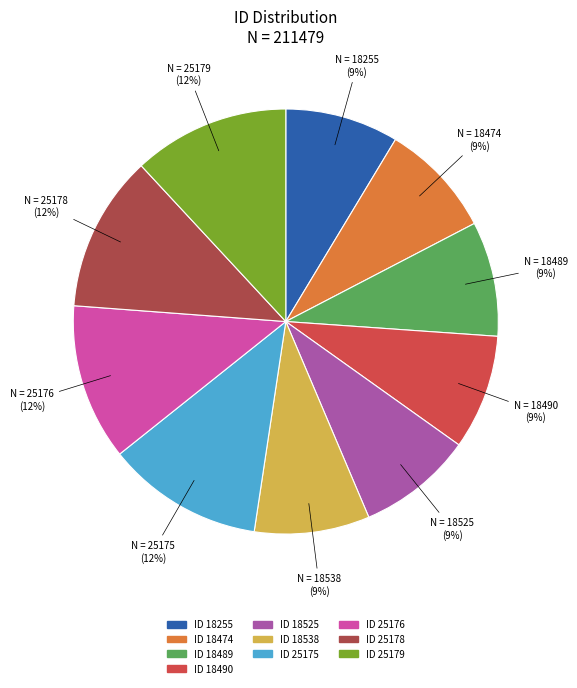

Is there a majority slice in this chart?

No